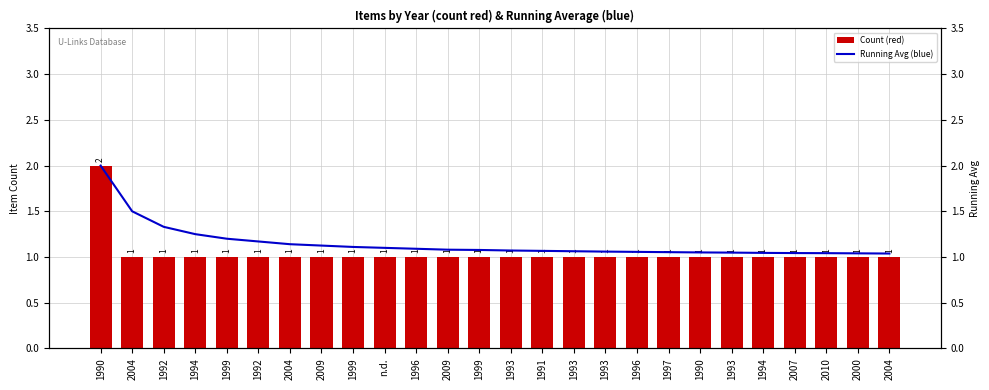

List the series in order of their overall mean, lowest first.

Count (red), Running Avg (blue)